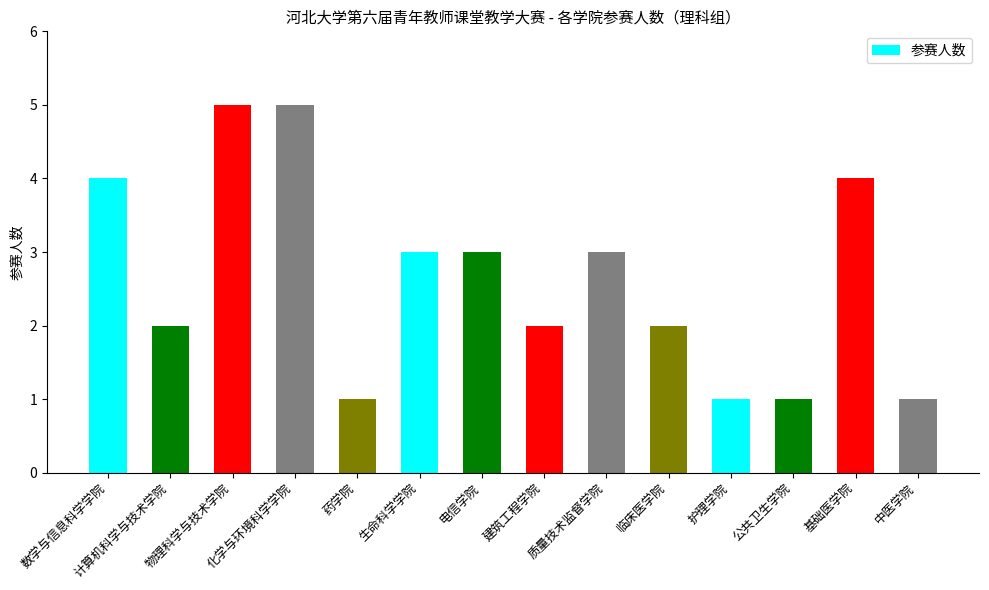

How many data points does each series have?

14